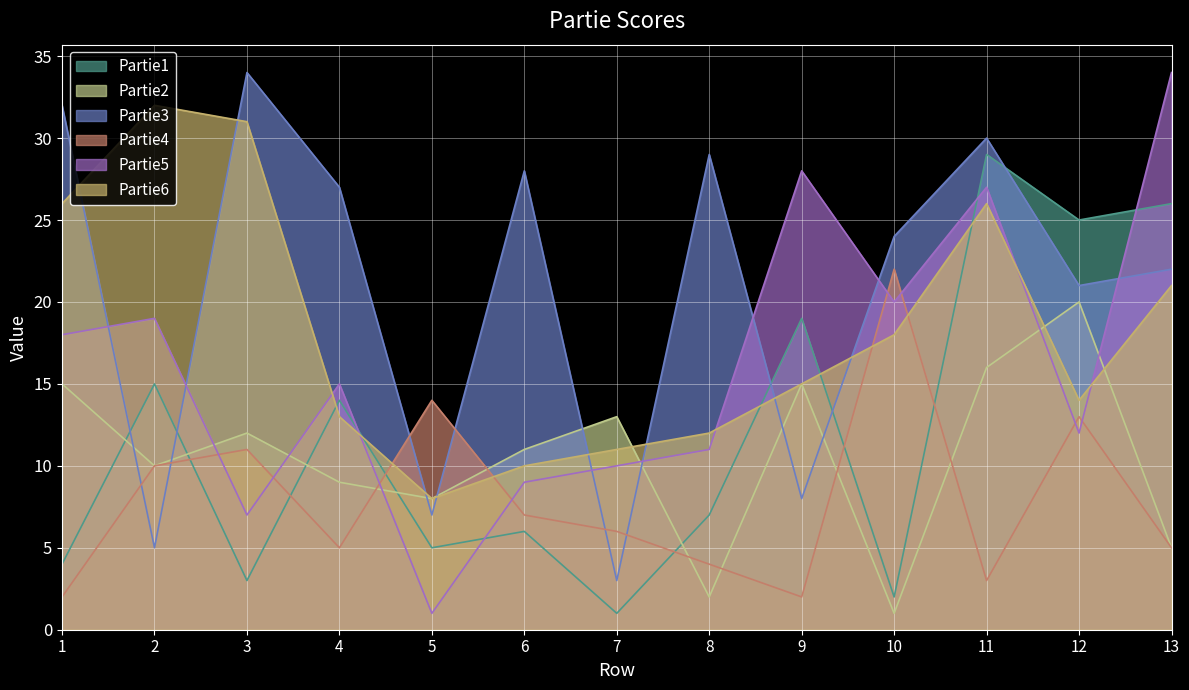

What is the spread (max minus min) of values at 5?

13